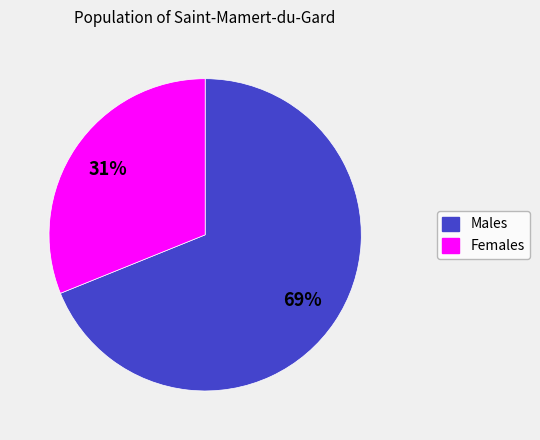

Is there any slice that represents more than half of the pie?

Yes